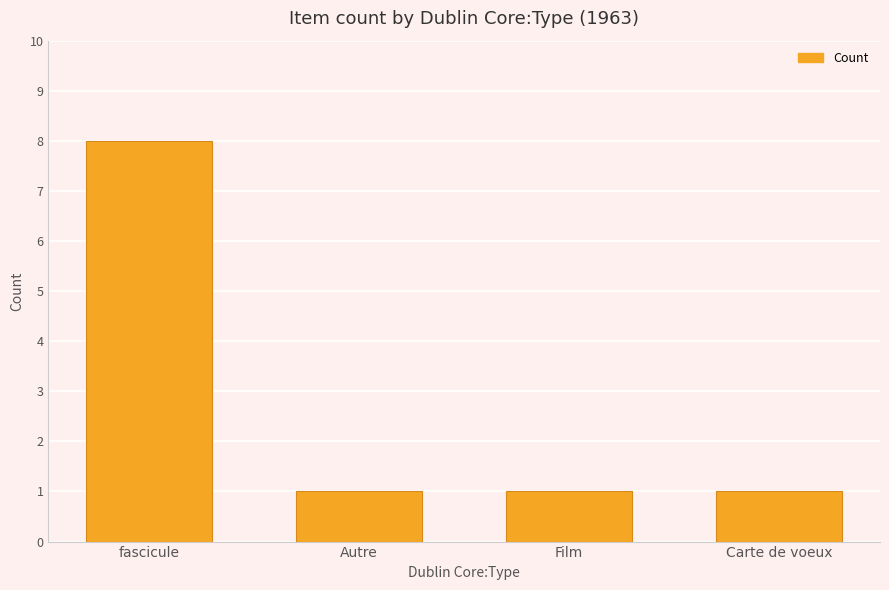

What is the greatest value displayed?

8